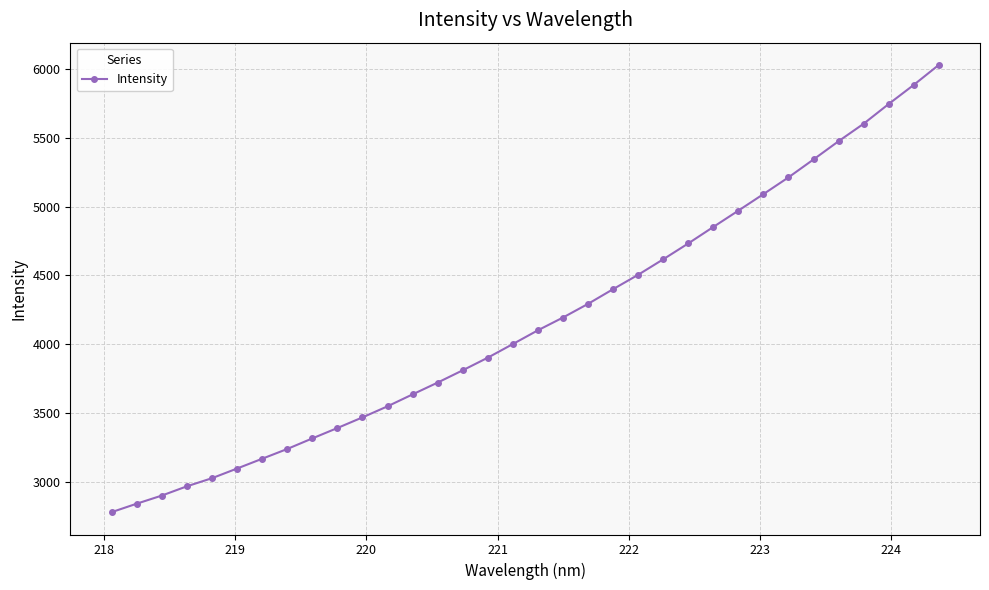

What is the smallest value displayed?

2779.3